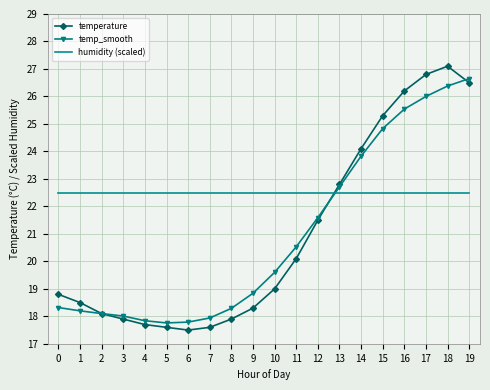

The temp_smooth series shows 15.2 at 16. True or false?

False